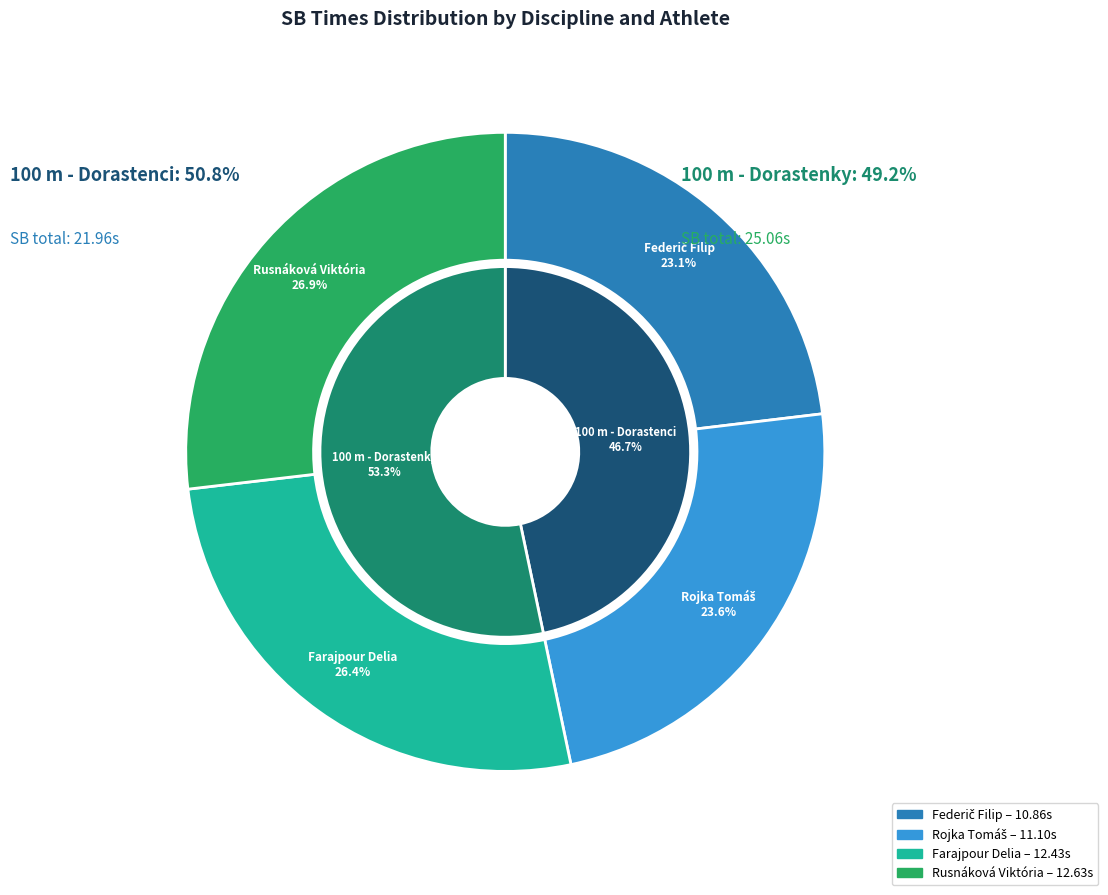

How much of the chart is everything except 100 m - Dorastenci (Rojka Tomáš)?

76.4%